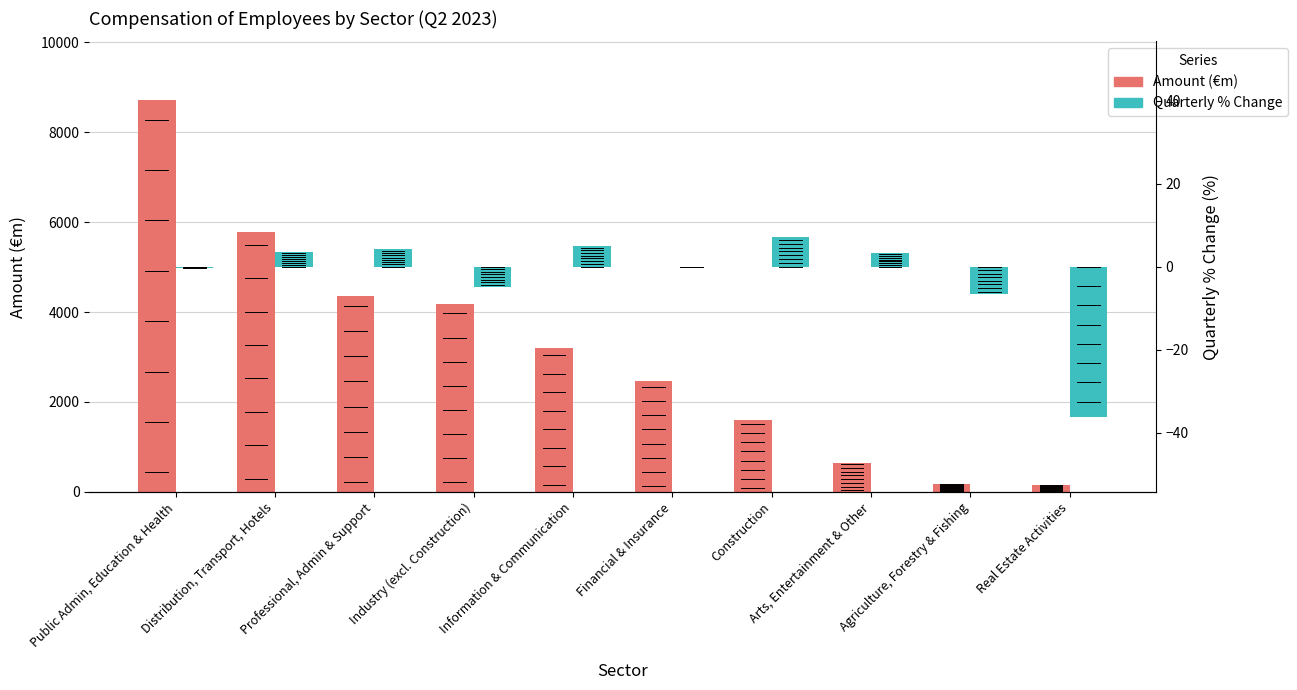

Rank the series by their maximum value, from highest to lowest.

Amount (€m), Quarterly % Change